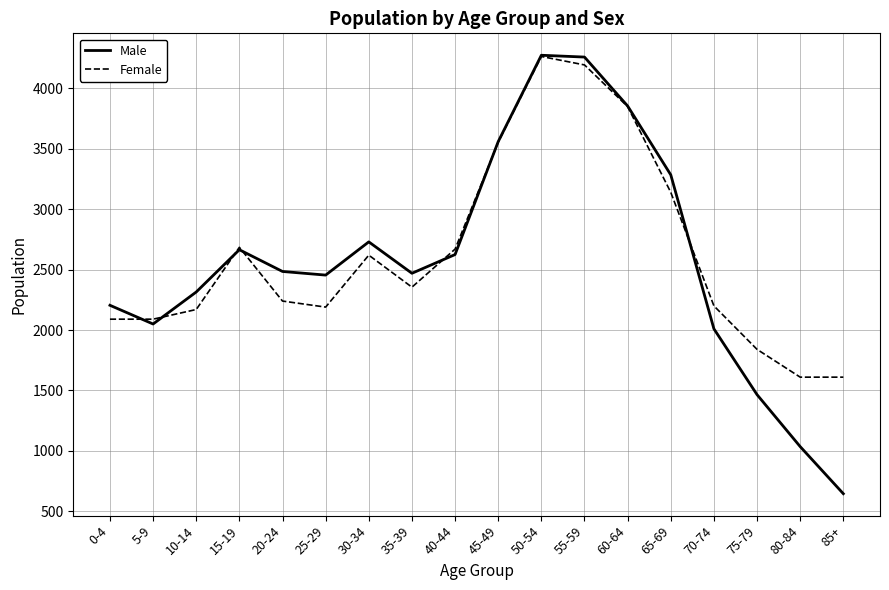

What is the total value across all series at 25-29?

4645